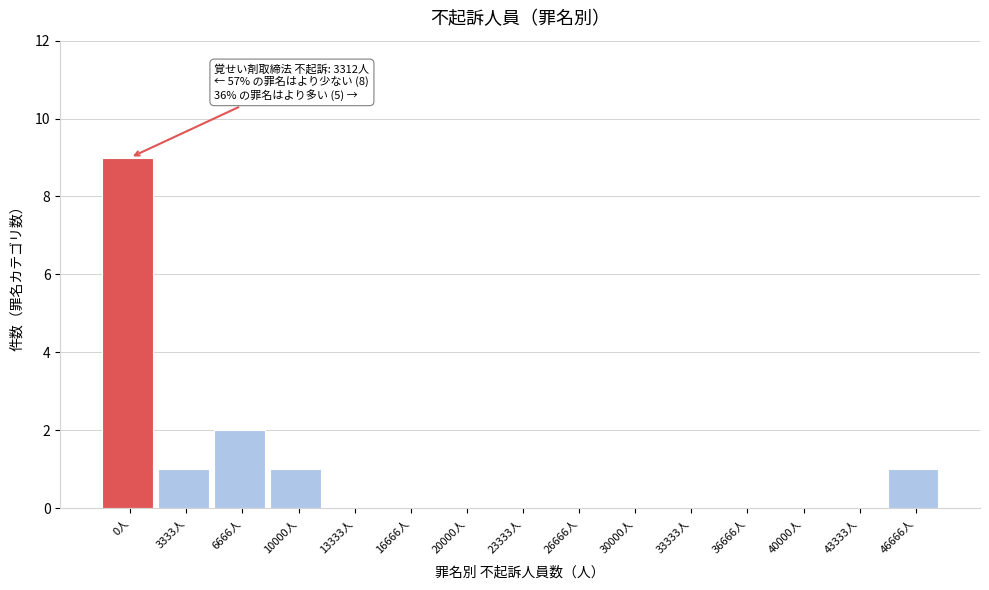

Reading right to left, list all the values displayed in this chart.

46666人=1	43333人=0	40000人=0	36666人=0	33333人=0	30000人=0	26666人=0	23333人=0	20000人=0	16666人=0	13333人=0	10000人=1	6666人=2	3333人=1	0人=9